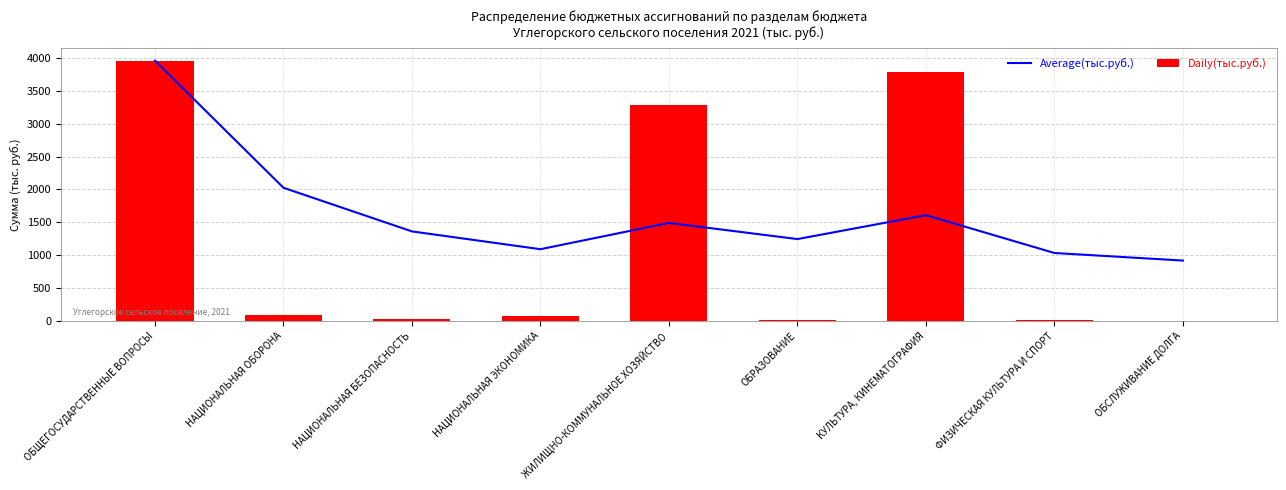

Reading right to left, list all the values displayed in this chart.

Average(тыс.руб.): ОБСЛУЖИВАНИЕ ДОЛГА=918.2	ФИЗИЧЕСКАЯ КУЛЬТУРА И СПОРТ=1033.3	КУЛЬТУРА, КИНЕМАТОГРАФИЯ=1608.6	ОБРАЗОВАНИЕ=1244.8	ЖИЛИЩНО-КОММУНАЛЬНОЕ ХОЗЯЙСТВО=1490.6	НАЦИОНАЛЬНАЯ ЭКОНОМИКА=1091.0	НАЦИОНАЛЬНАЯ БЕЗОПАСНОСТЬ=1361.5	НАЦИОНАЛЬНАЯ ОБОРОНА=2025.1	ОБЩЕГОСУДАРСТВЕННЫЕ ВОПРОСЫ=3957.7
Daily(тыс.руб.): ОБСЛУЖИВАНИЕ ДОЛГА=0.0	ФИЗИЧЕСКАЯ КУЛЬТУРА И СПОРТ=7.6	КУЛЬТУРА, КИНЕМАТОГРАФИЯ=3789.8	ОБРАЗОВАНИЕ=15.0	ЖИЛИЩНО-КОММУНАЛЬНОЕ ХОЗЯЙСТВО=3289.0	НАЦИОНАЛЬНАЯ ЭКОНОМИКА=79.3	НАЦИОНАЛЬНАЯ БЕЗОПАСНОСТЬ=34.3	НАЦИОНАЛЬНАЯ ОБОРОНА=92.5	ОБЩЕГОСУДАРСТВЕННЫЕ ВОПРОСЫ=3957.7